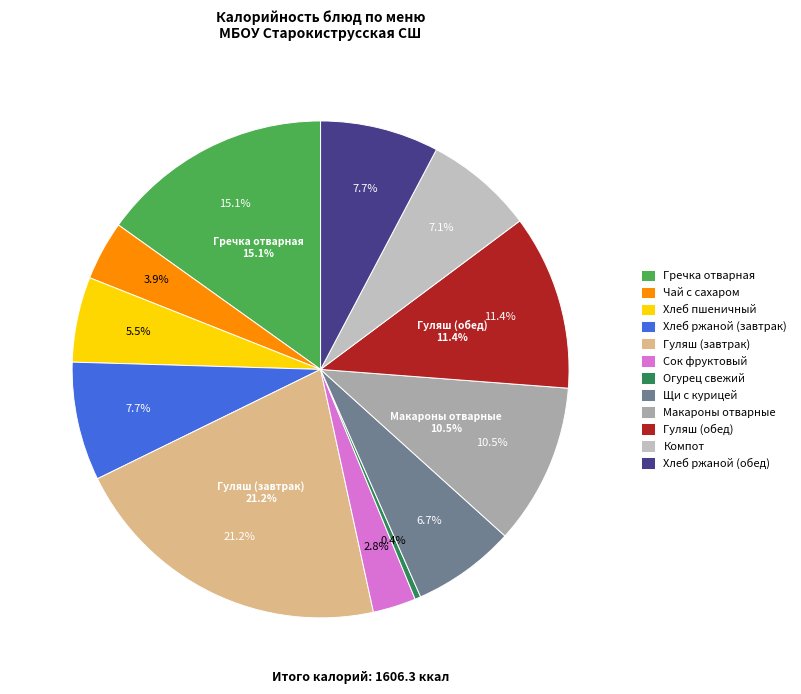

Which category has the smallest portion of the pie?

Огурец свежий